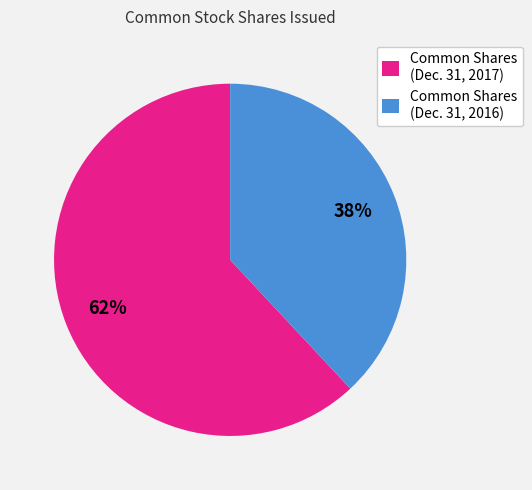

How many slices are in this pie chart?

2